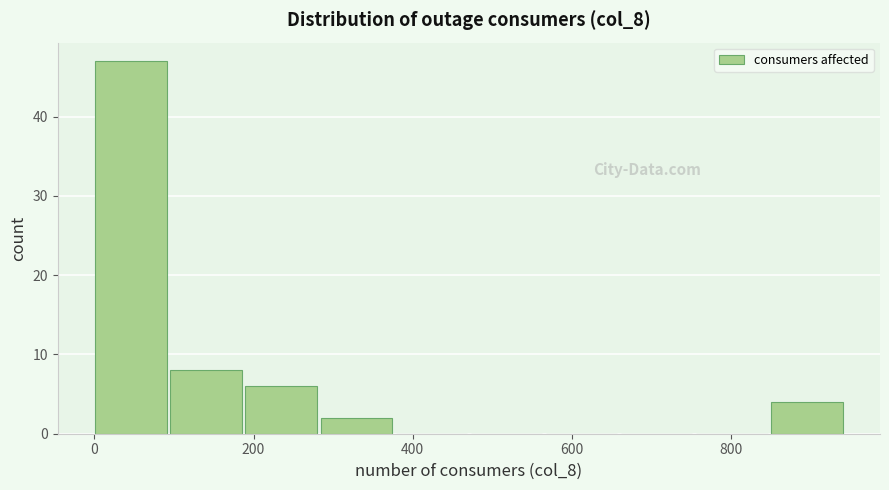

Over which range of the x-axis is the bar tallest?

0 to 100